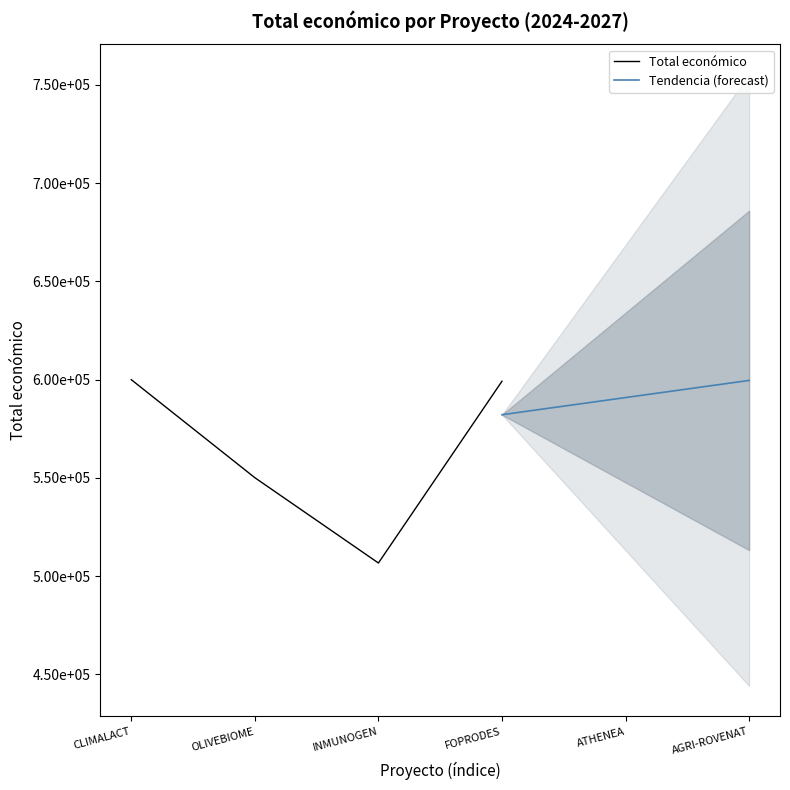

What is the value of the Total económico point at the 1st from the left?

600000